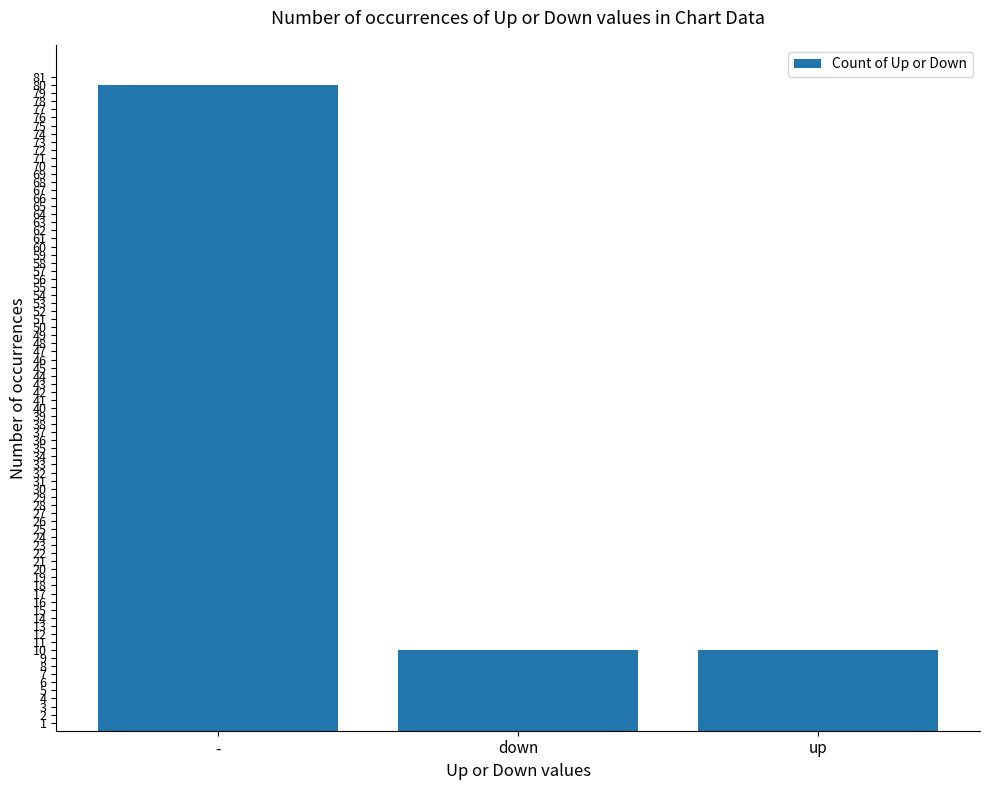

What is the label of the 3rd bar from the left?

up